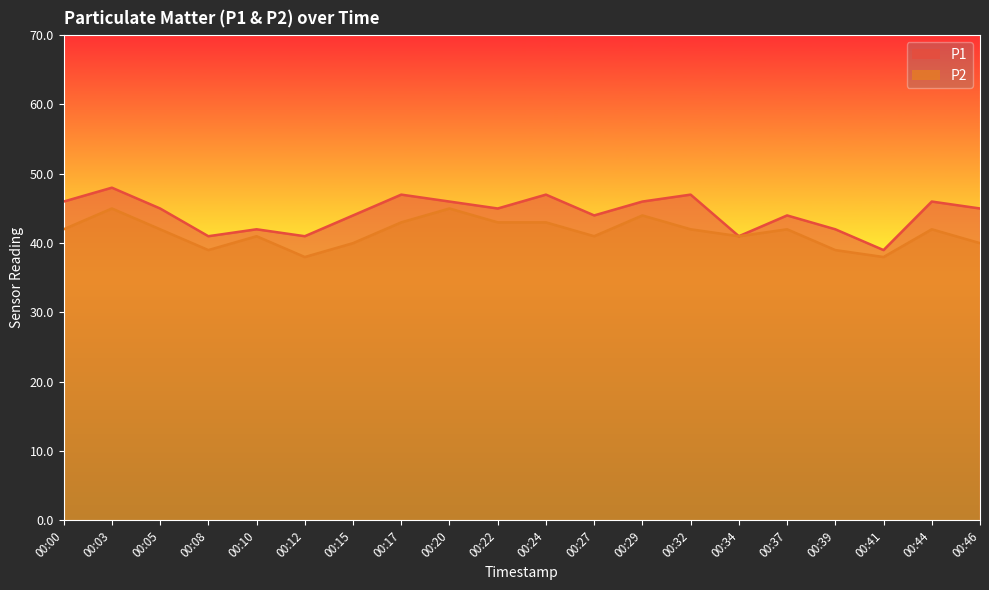

True or false: P2 and P1 cross at least once.

False